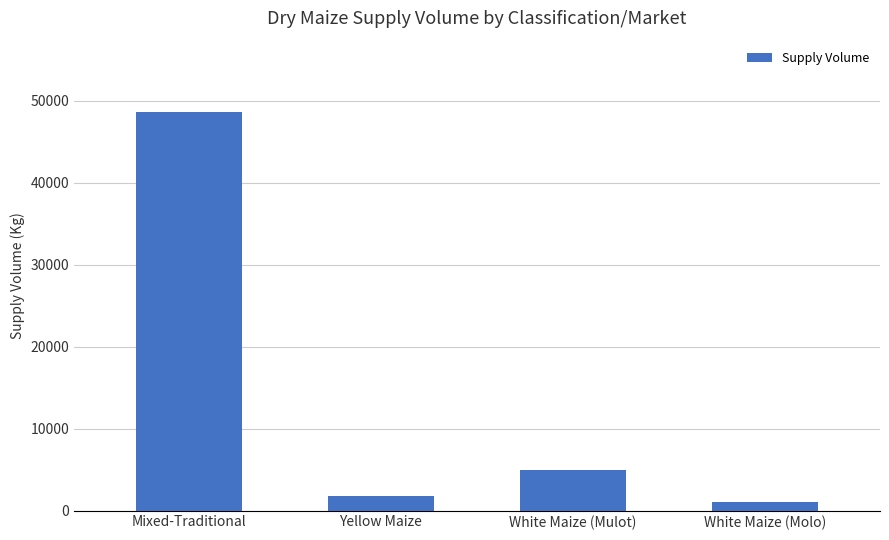

Are the bars grouped side by side (vs. stacked)?

No